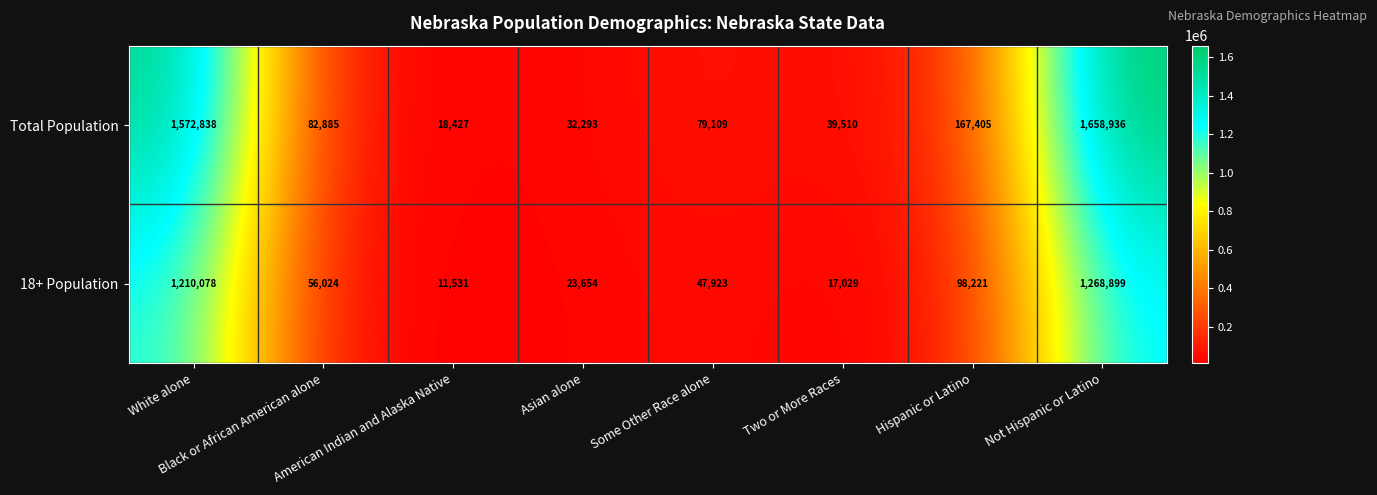

What is the difference between the highest and lowest values at Hispanic or Latino?

69184